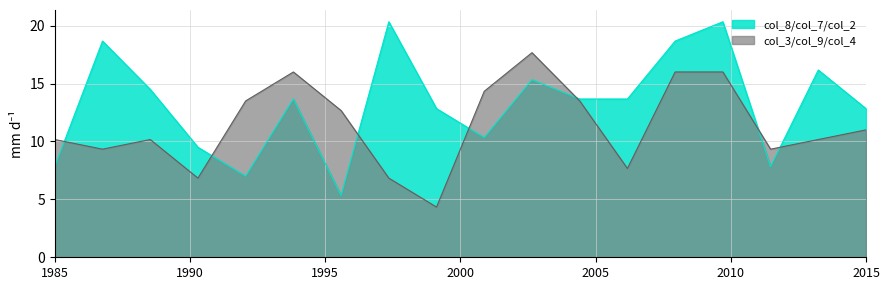

Which series has the largest range (max minus min)?

col_8/col_7/col_2